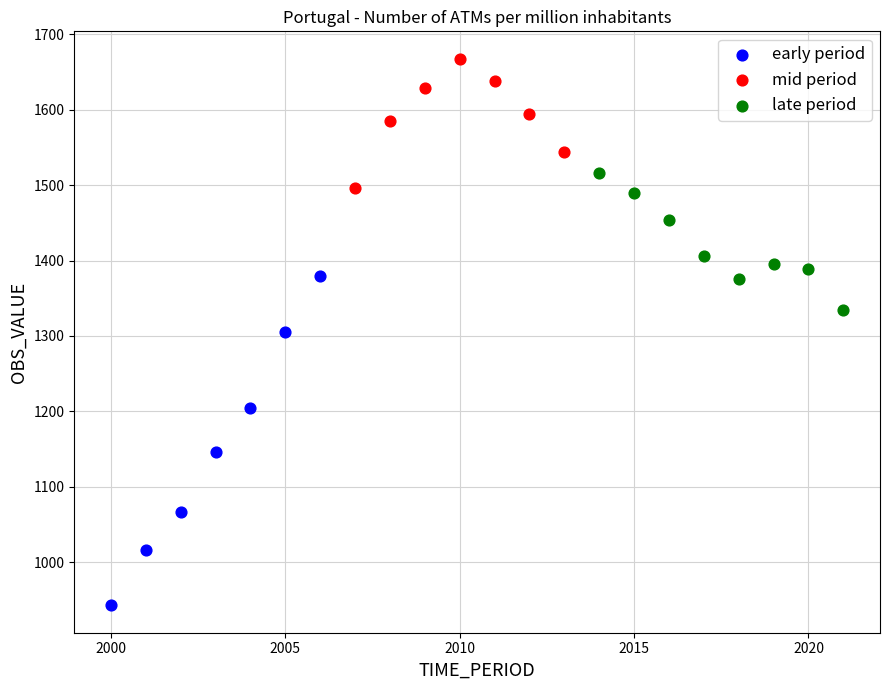

Which series contains the highest Y value?

mid period